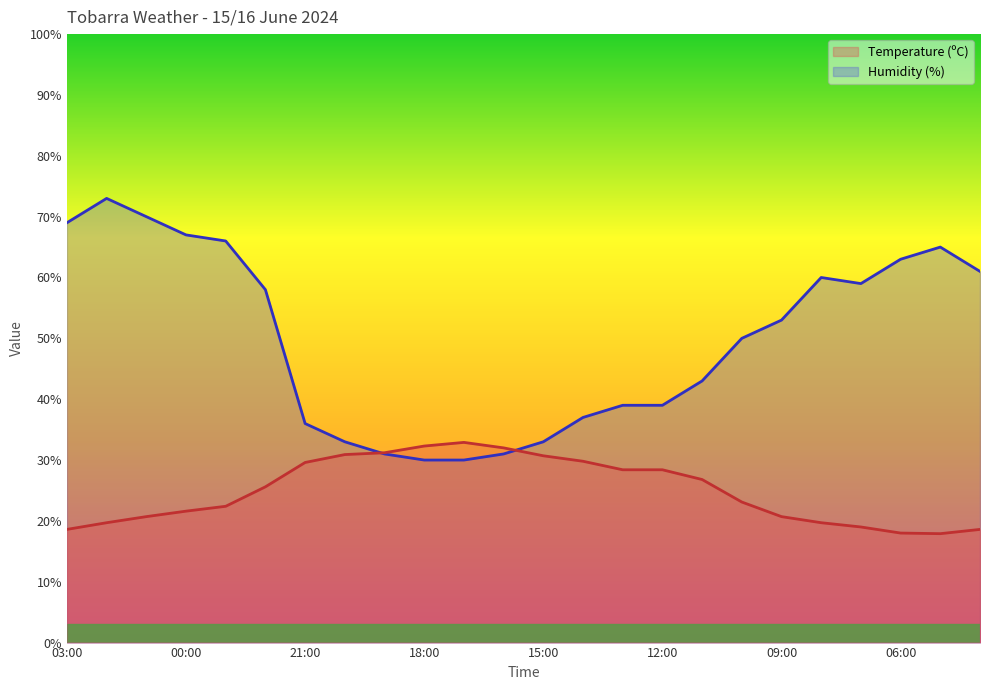

Does the chart display data point markers on the line(s)?

No